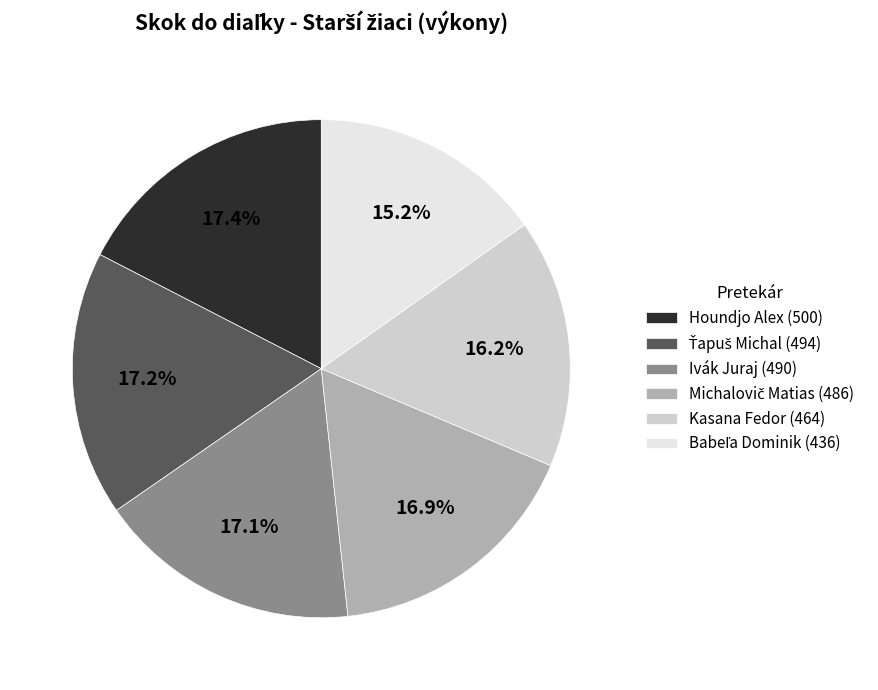

Is there a majority slice in this chart?

No